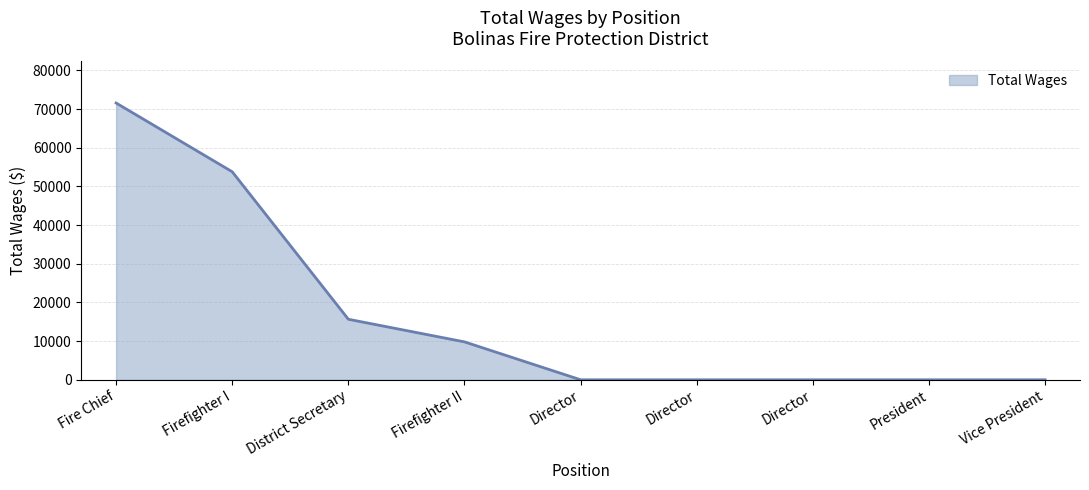

How many lines are shown in the chart?

1